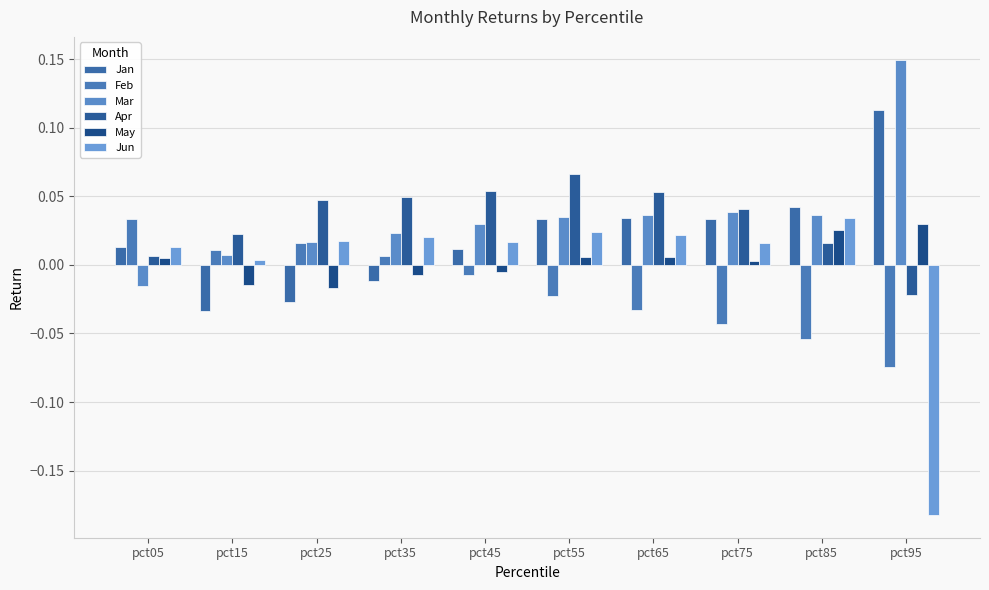

Reading left to right, what are all the values shown in this chart?

Jan: 0.0	-0.0	-0.0	-0.0	0.0	0.0	0.0	0.0	0.0	0.1
Feb: 0.0	0.0	0.0	0.0	-0.0	-0.0	-0.0	-0.0	-0.1	-0.1
Mar: -0.0	0.0	0.0	0.0	0.0	0.0	0.0	0.0	0.0	0.1
Apr: 0.0	0.0	0.0	0.0	0.1	0.1	0.1	0.0	0.0	-0.0
May: 0.0	-0.0	-0.0	-0.0	-0.0	0.0	0.0	0.0	0.0	0.0
Jun: 0.0	0.0	0.0	0.0	0.0	0.0	0.0	0.0	0.0	-0.2